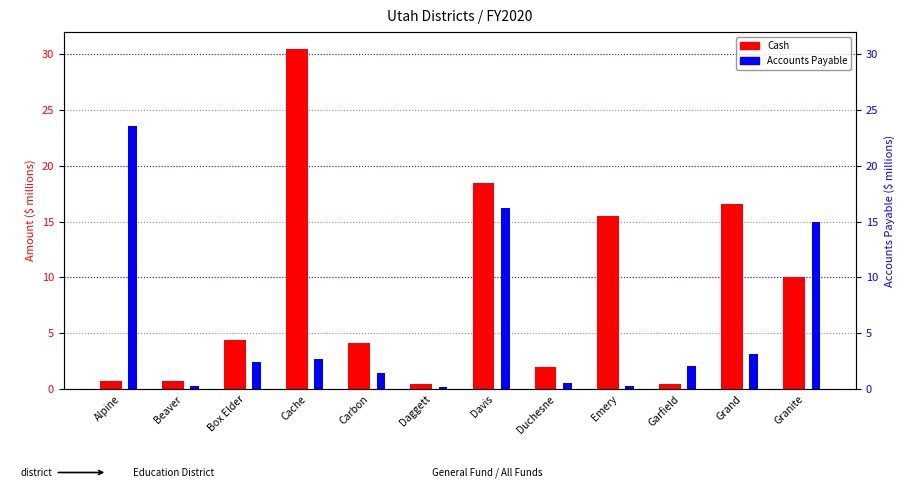

At which category is the sum across all series the highest?

Davis